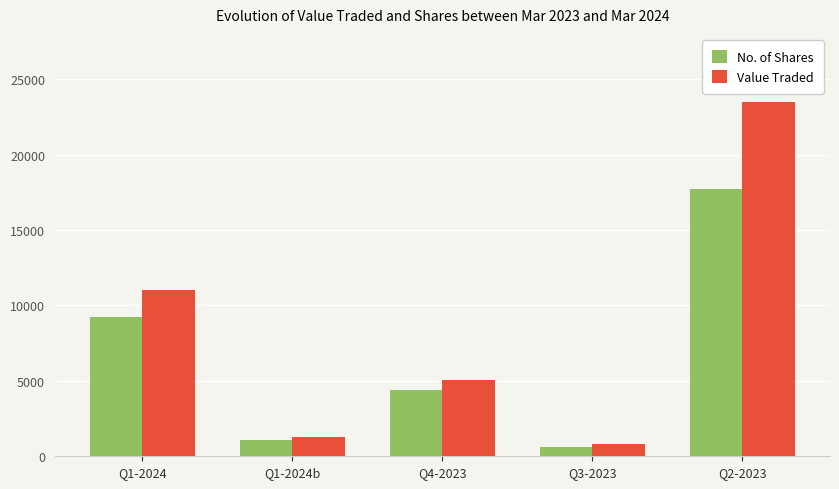

How many data points does each series have?

5